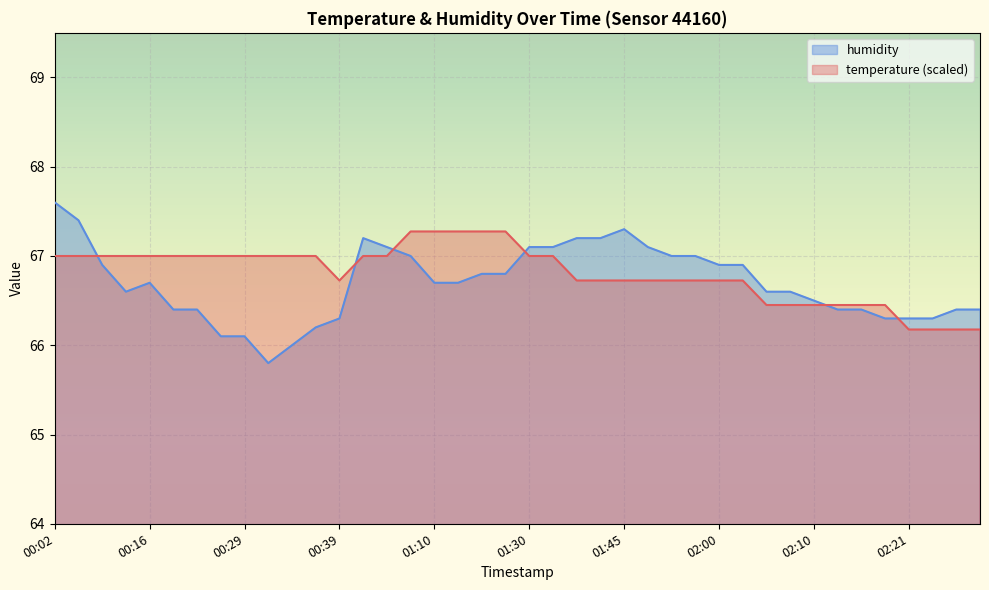

What are all the series names shown in the legend?

humidity, temperature (scaled)